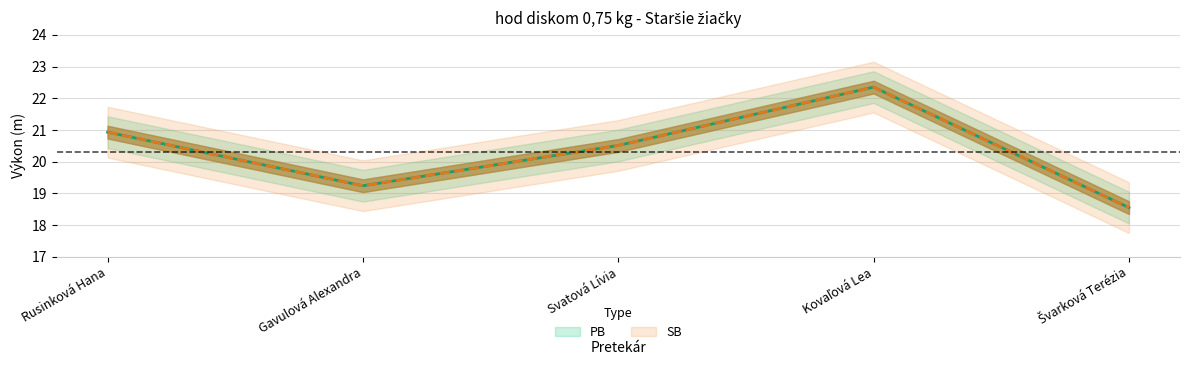

True or false: PB and SB intersect in this chart.

False